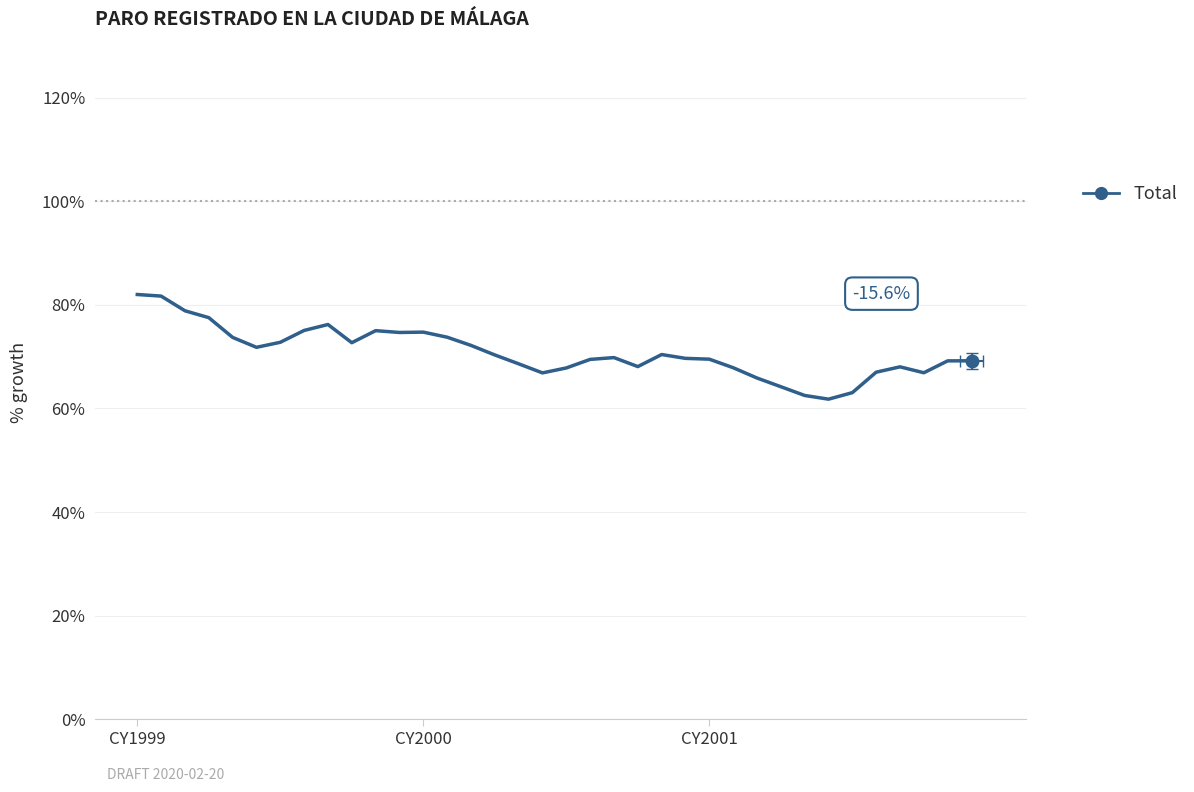

Which category has the lowest value across all series?

29